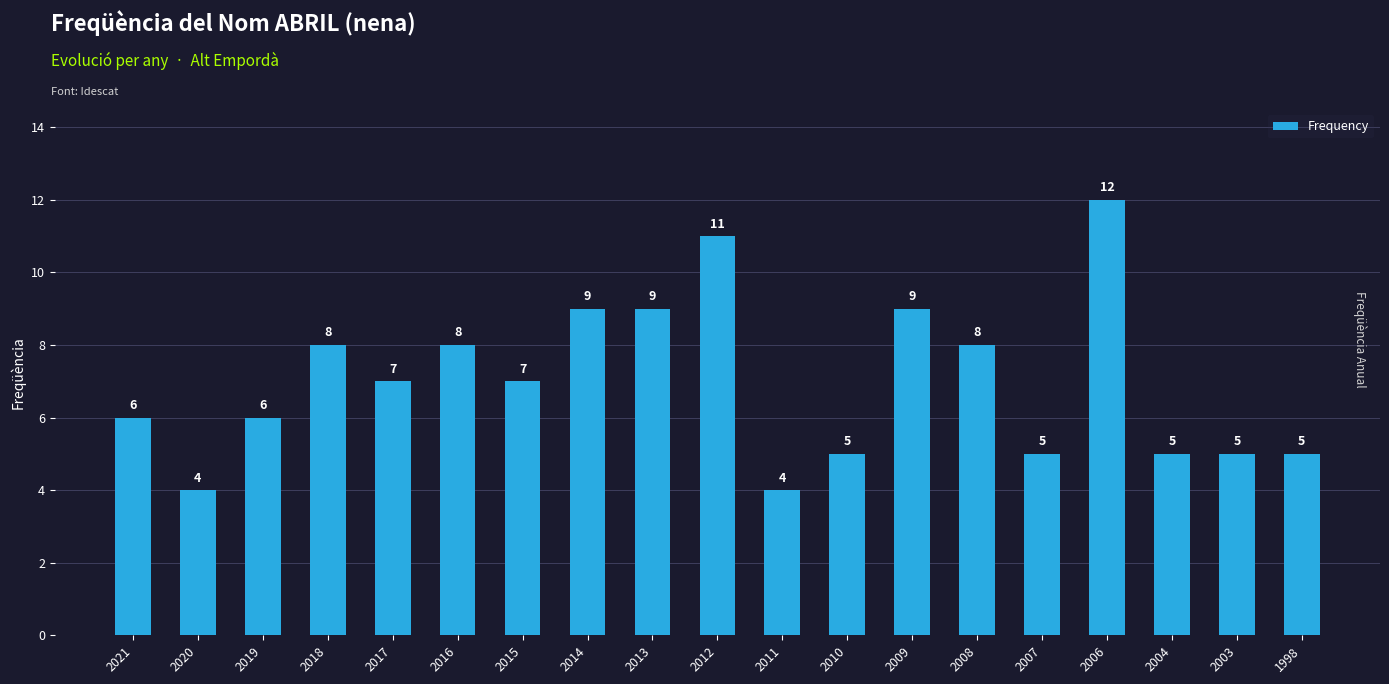

What is the ratio of the value at 2021 to the value at 2004?

1.2